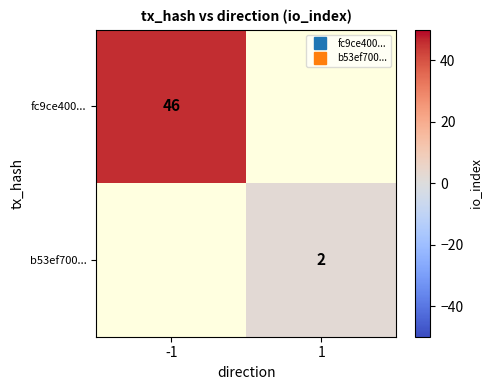

At which category does the chart reach its peak across all series?

-1